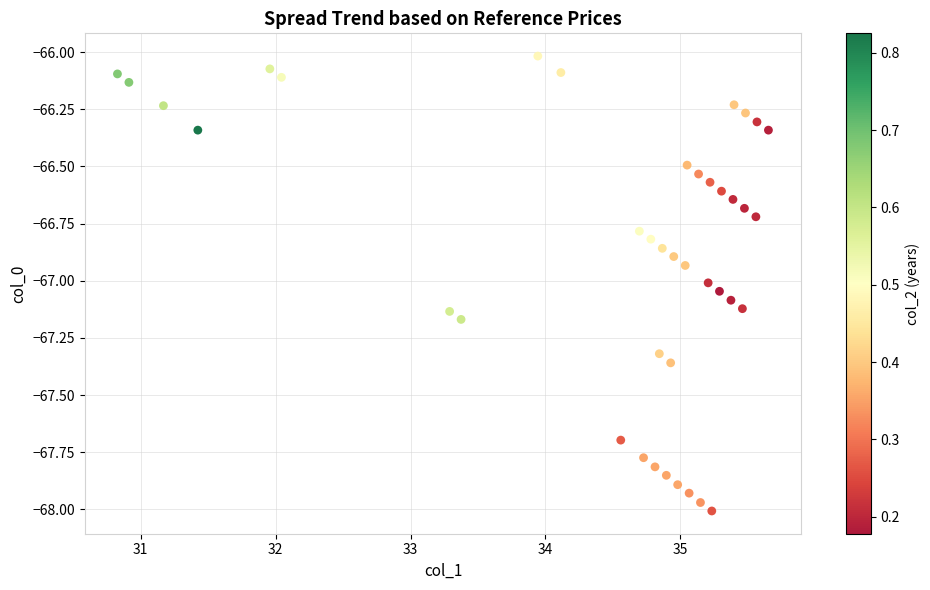

What is the range of Y values (max minus min)?

2.0